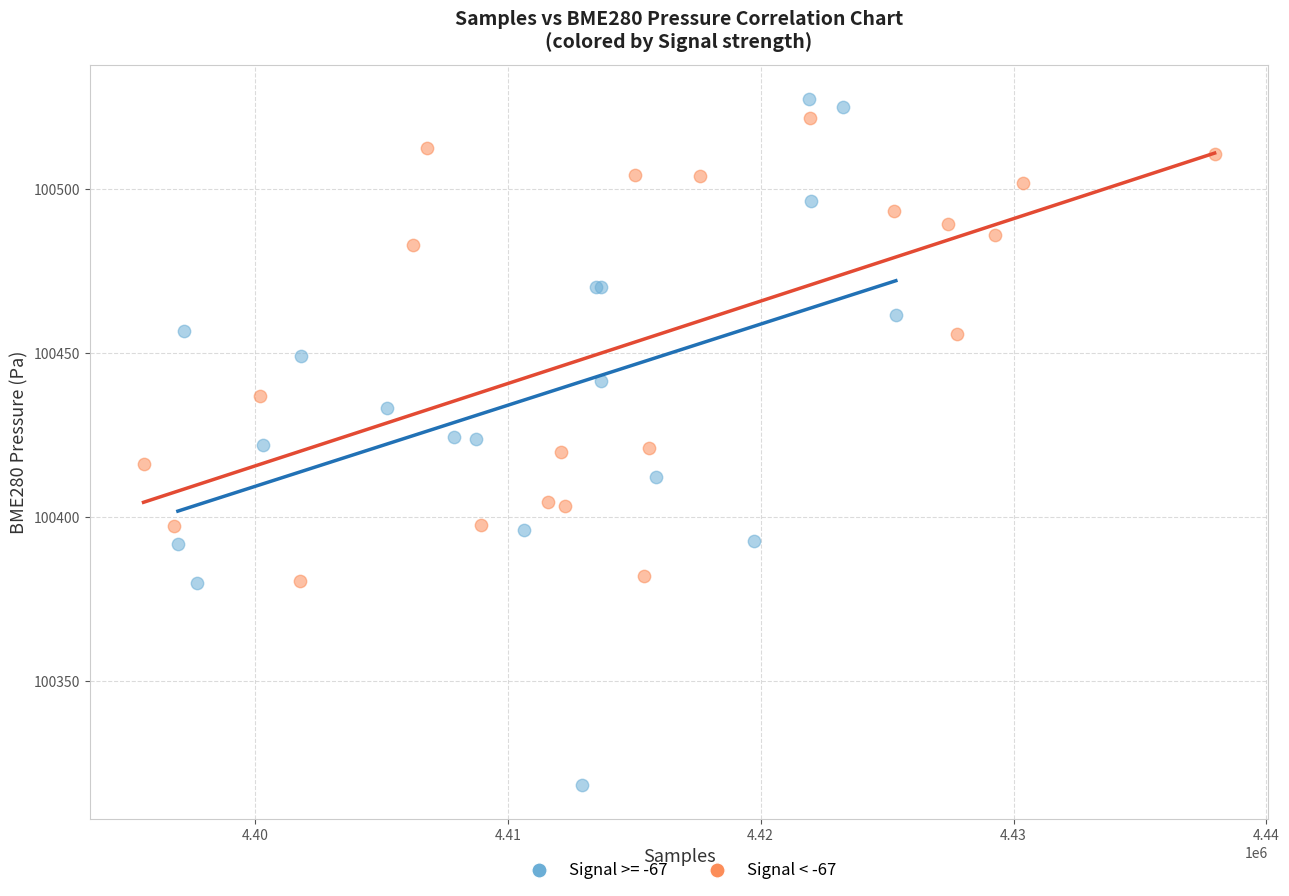

Which series has the largest Y range (max minus min)?

Signal >= -67